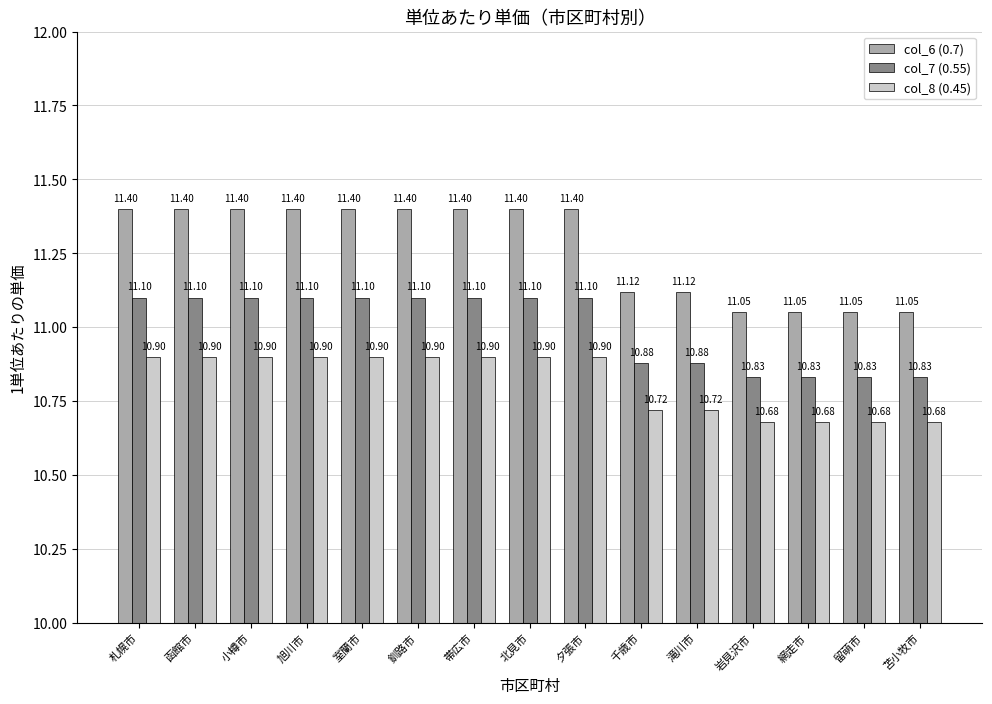

Which series has the largest total across all categories?

col_6 (0.7)